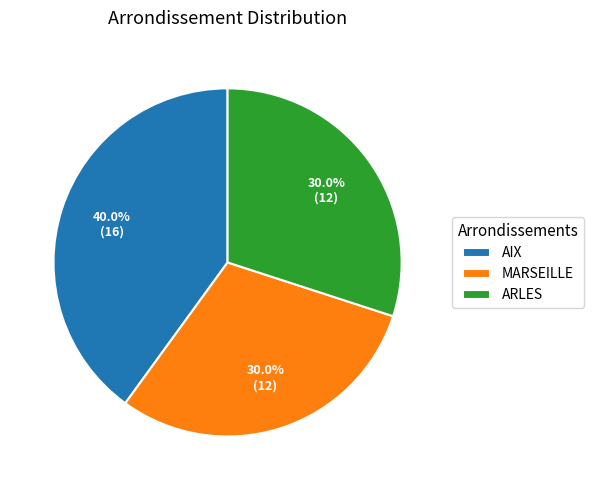

How many segments does this pie chart have?

3